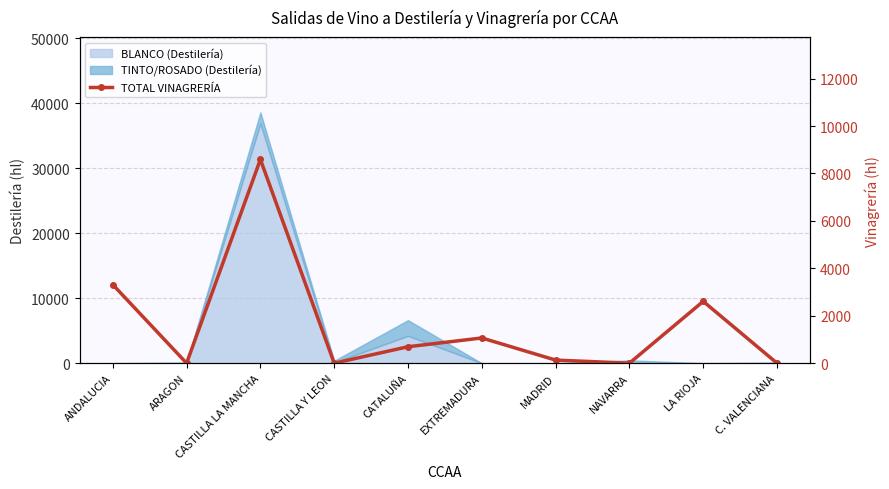

What position from the right is CASTILLA Y LEON?

7